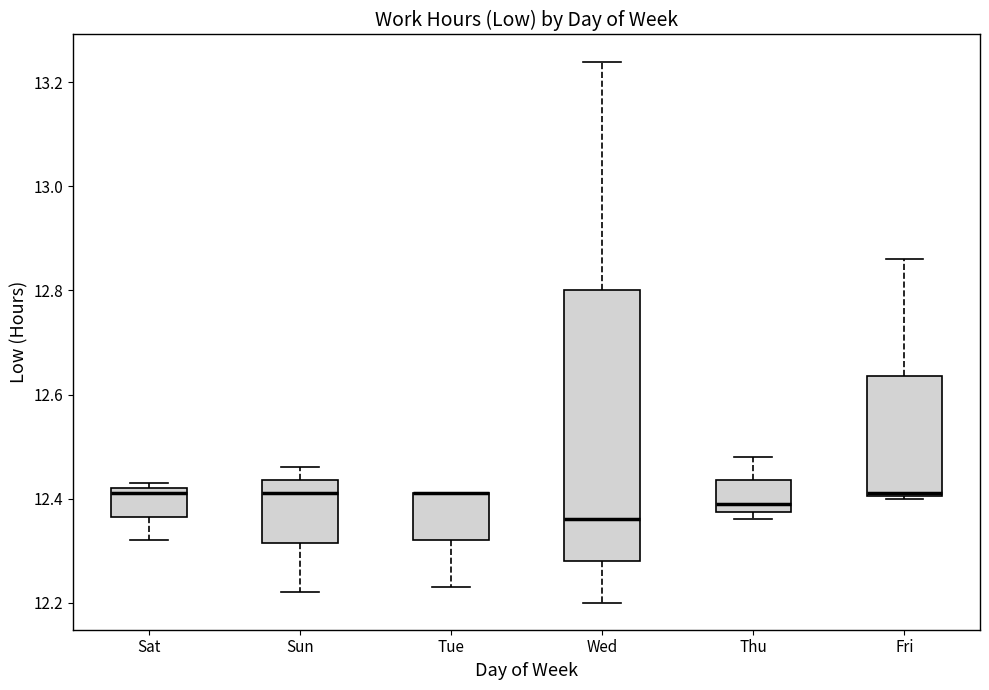

Where is the lower edge of the box for Wed on the y-axis? The values are not printed on the chart, so give them approximately, as read against the axis.

12.28